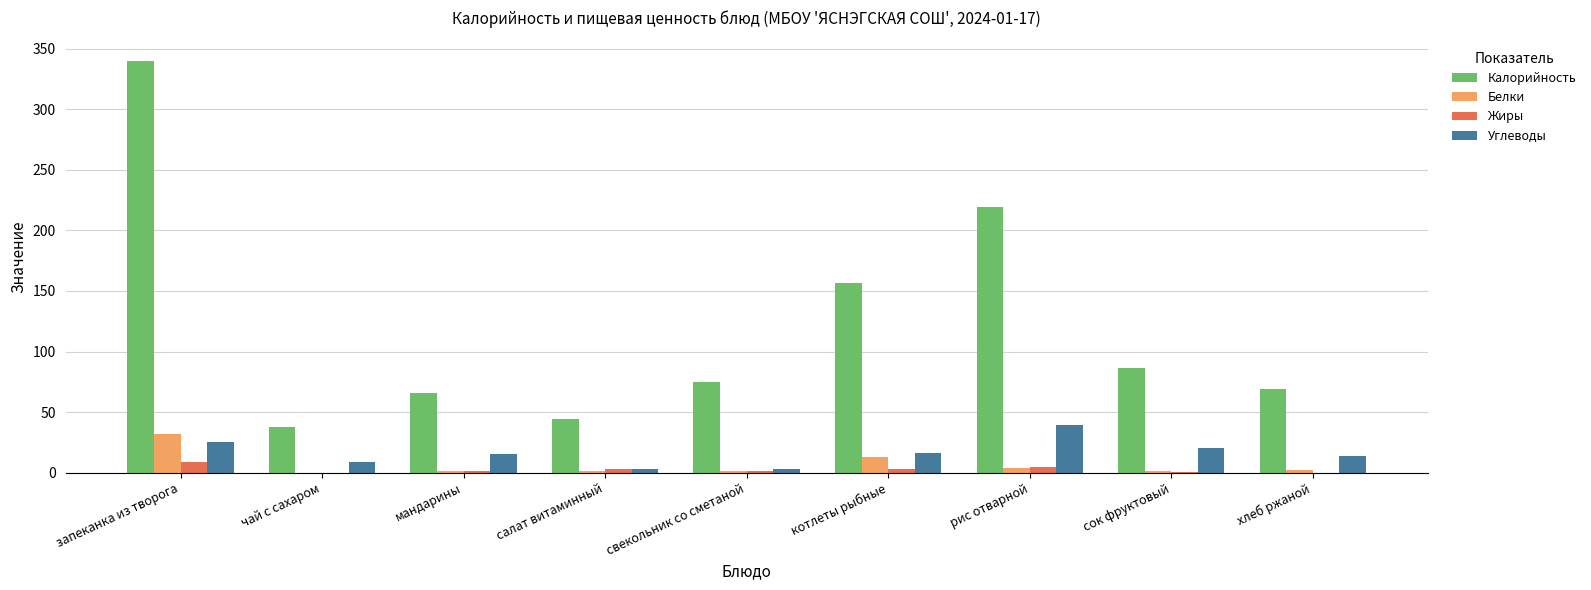

Count the number of categories in the chart.

9